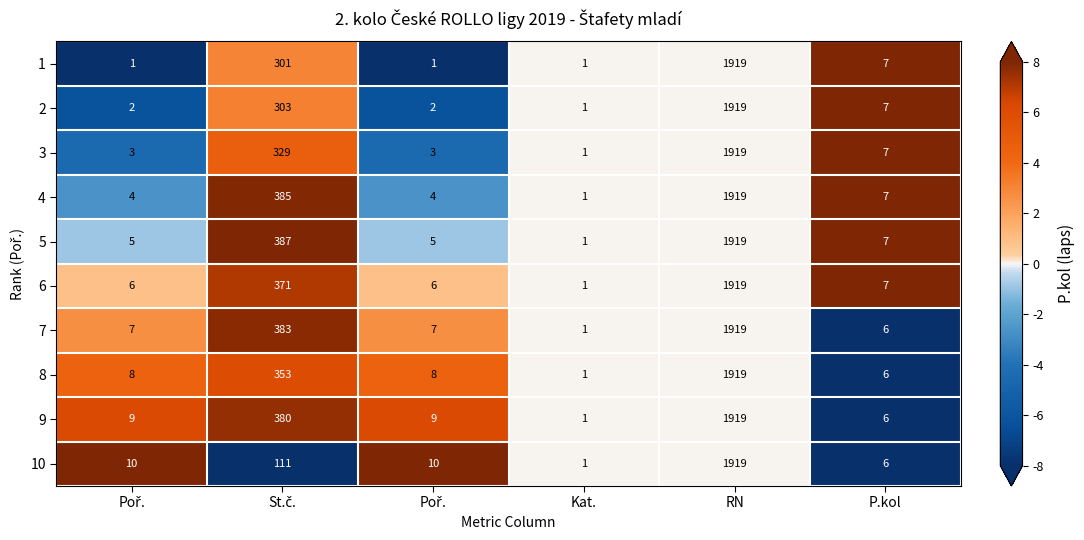

Rank the series at St.č. from lowest to highest value.

10, 1, 2, 3, 8, 6, 9, 7, 4, 5